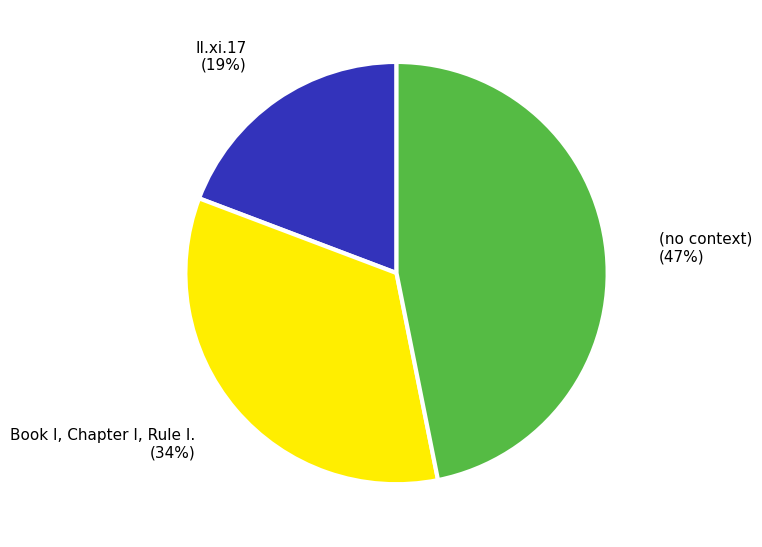

How many segments does this pie chart have?

3